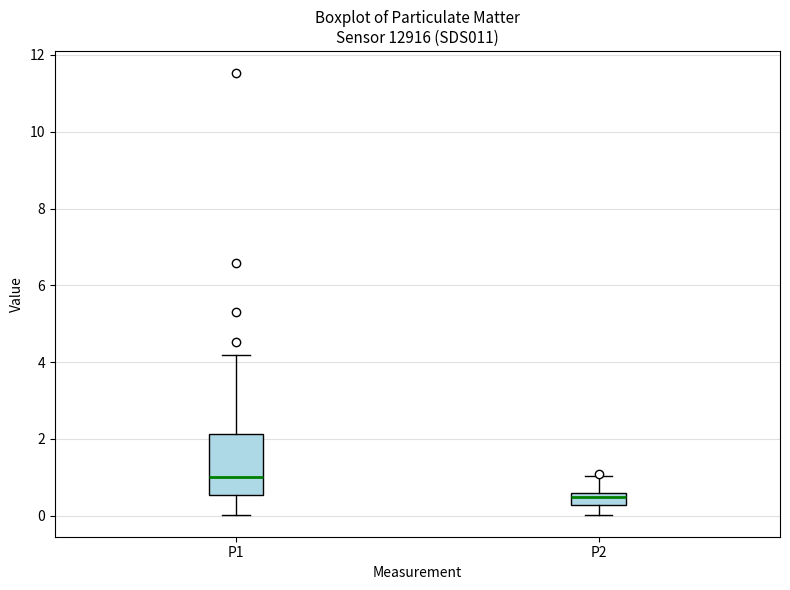

Comparing the boxes themselves (not the whiskers), which one is the tallest?

P1